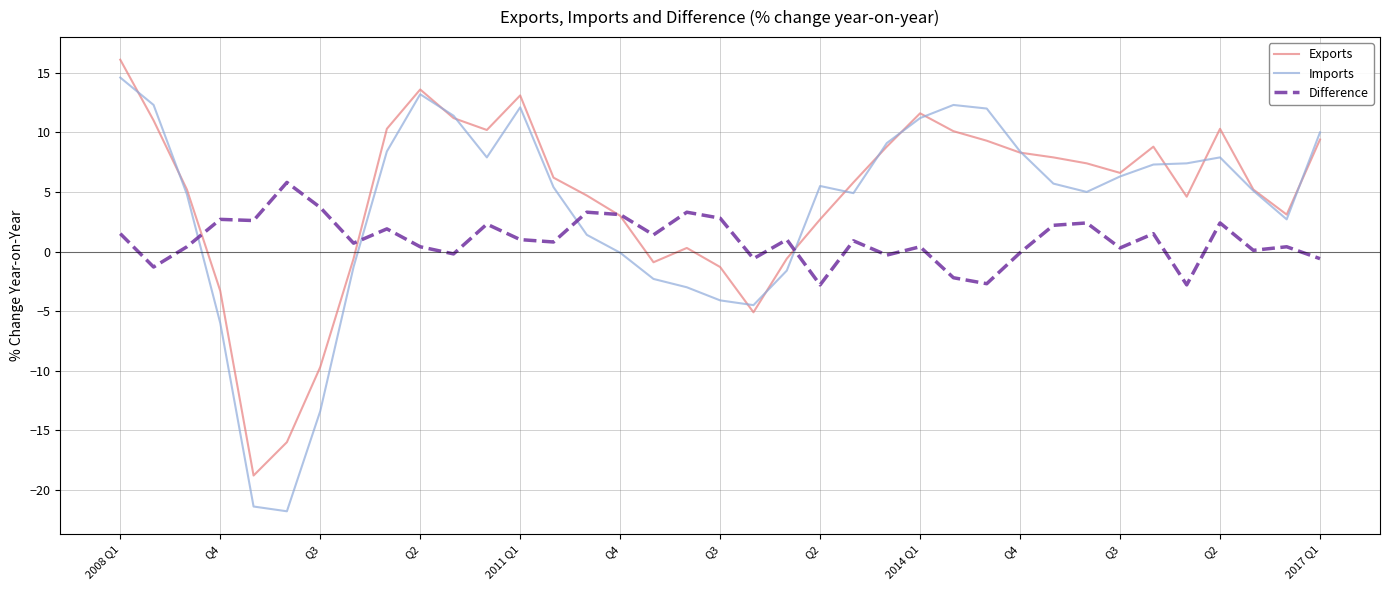

What is the sum of all Imports values?

132.8